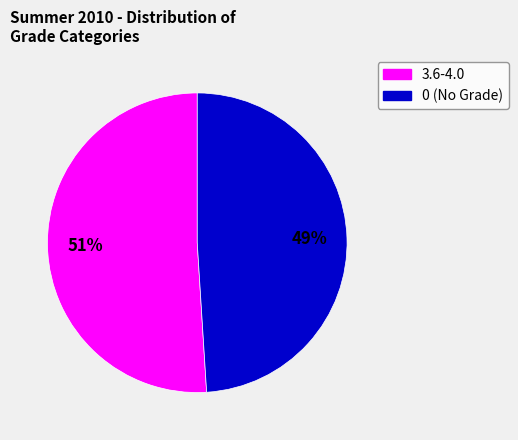

To the nearest percent, what is the difference between the largest and smallest slice percentages?

2%